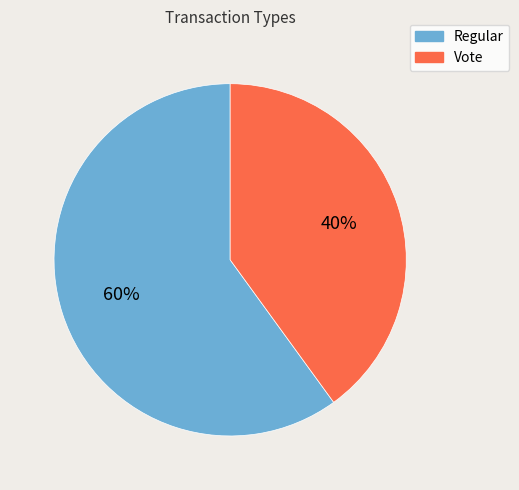

To the nearest percent, what is the average slice percentage?

50%